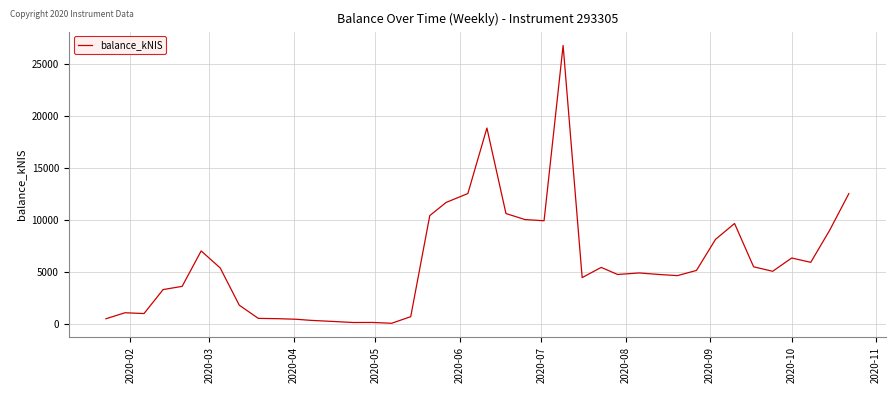

What is the difference between the maximum and minimum values?

26714.7